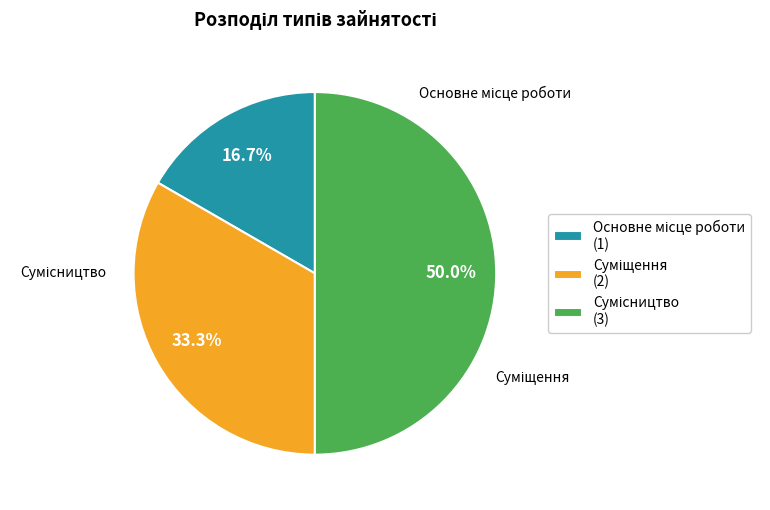

To the nearest percent, what percentage of the pie is Сумісництво?

50%